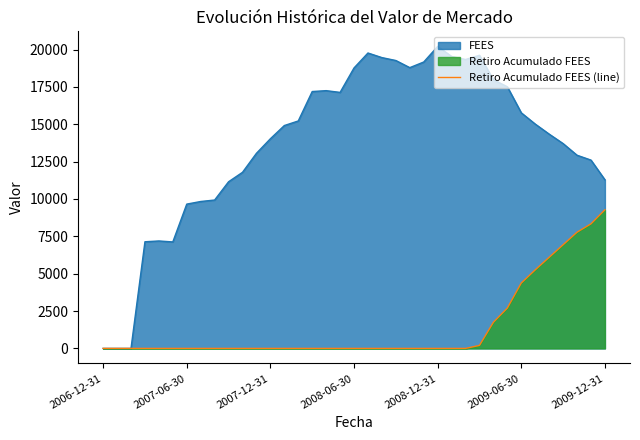

Which category has the lowest value across all series?

2006-12-31